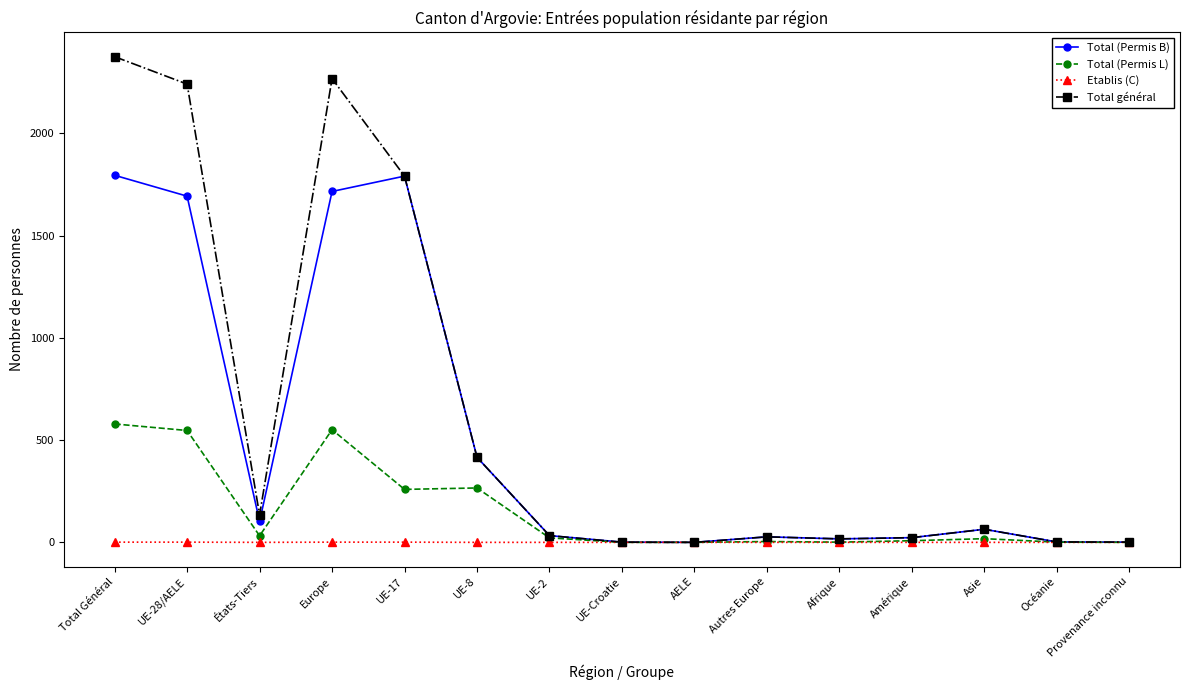

Where is the first local maximum for Total général?

Europe